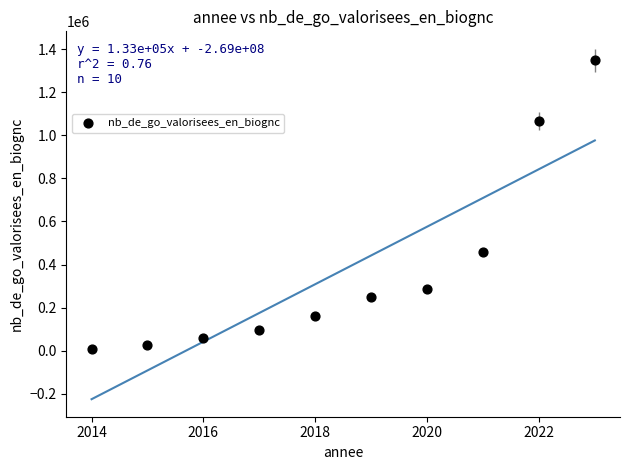

What Y value in the scatter plot is closest to 676384?

460354